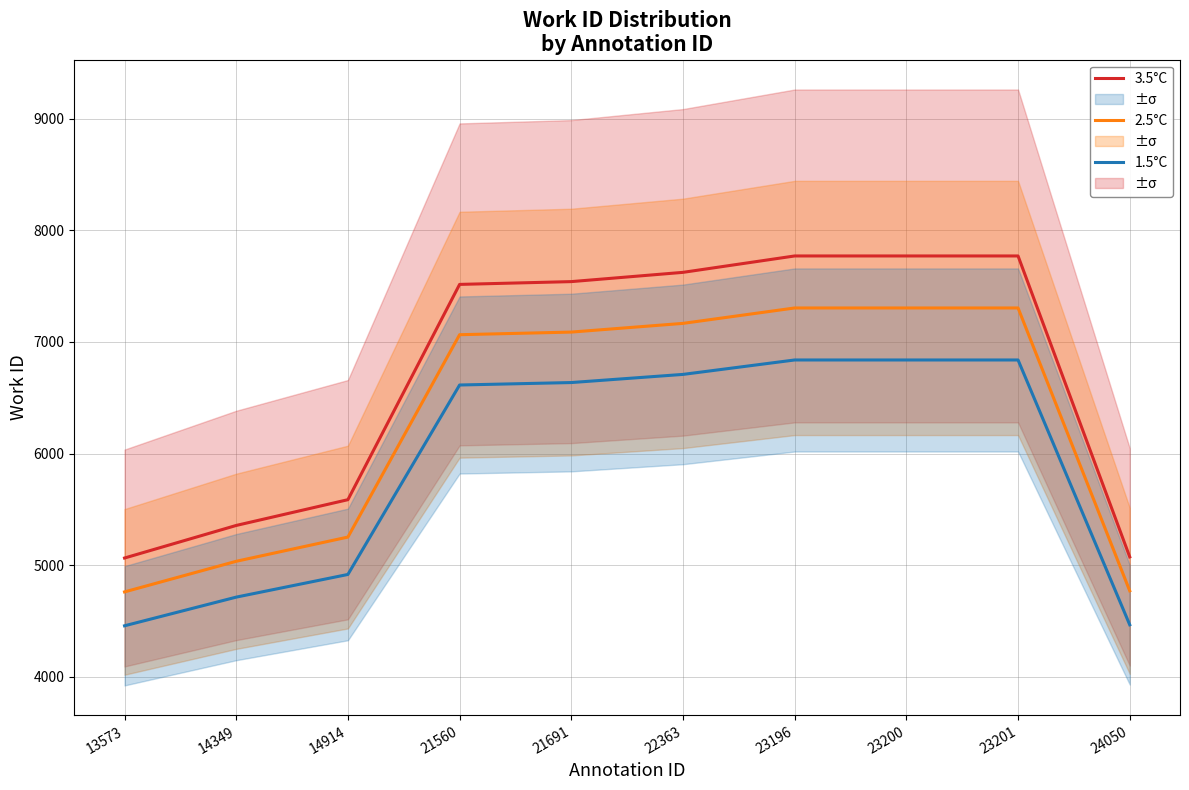

Reading left to right, extract all data points from this chart.

3.5°C: 13573=5063.0	14349=5355.0	14914=5586.0	21560=7516.0	21691=7541.0	22363=7624.0	23196=7771.0	23200=7771.0	23201=7771.0	24050=5073.0
2.5°C: 13573=4759.2	14349=5033.7	14914=5250.8	21560=7065.0	21691=7088.5	22363=7166.6	23196=7304.7	23200=7304.7	23201=7304.7	24050=4768.6
1.5°C: 13573=4455.4	14349=4712.4	14914=4915.7	21560=6614.1	21691=6636.1	22363=6709.1	23196=6838.5	23200=6838.5	23201=6838.5	24050=4464.2